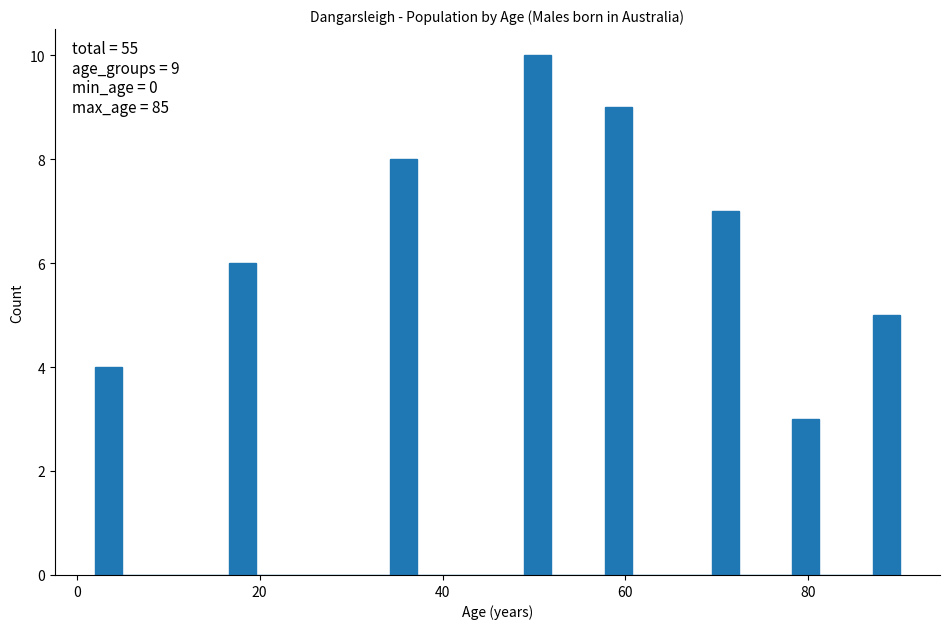

Read against the x-axis, roughly where is the centre of the tallest bar?

50